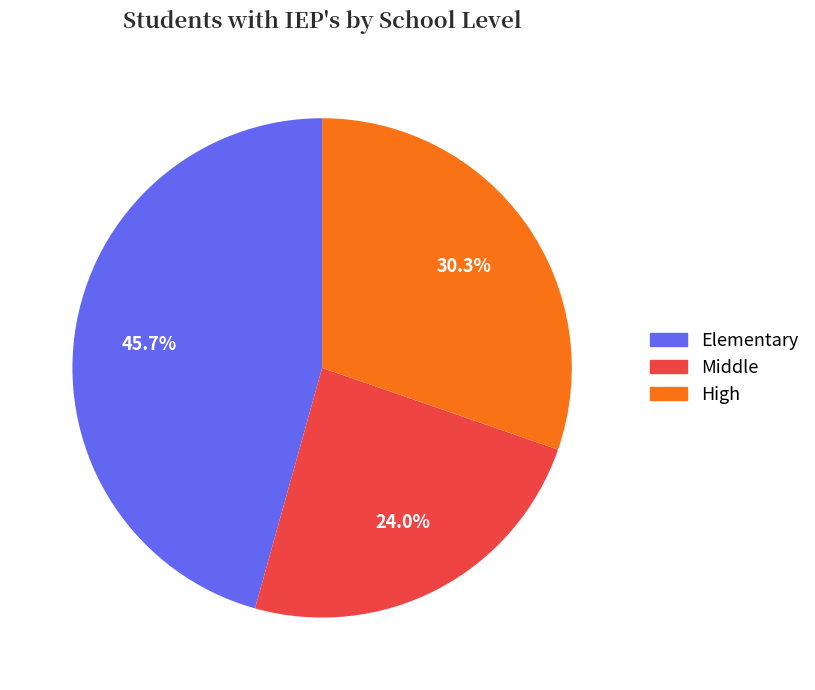

Does any single category account for the majority?

No